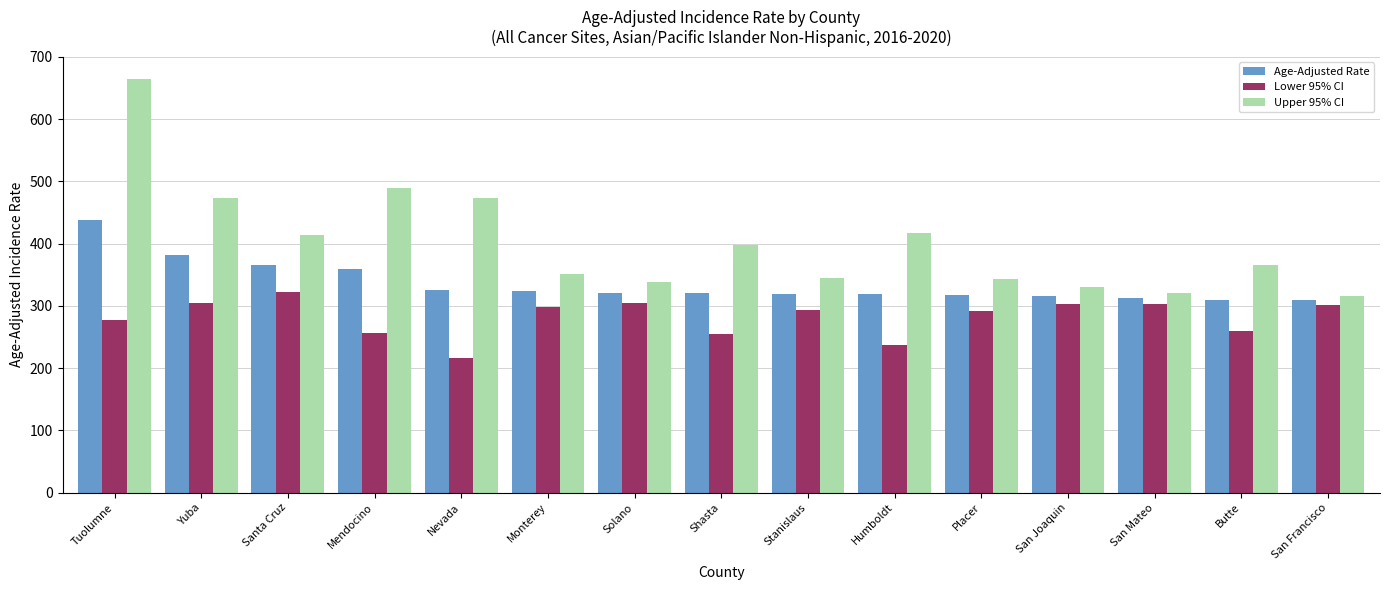

What is the highest value of the Lower 95% CI series?

322.3